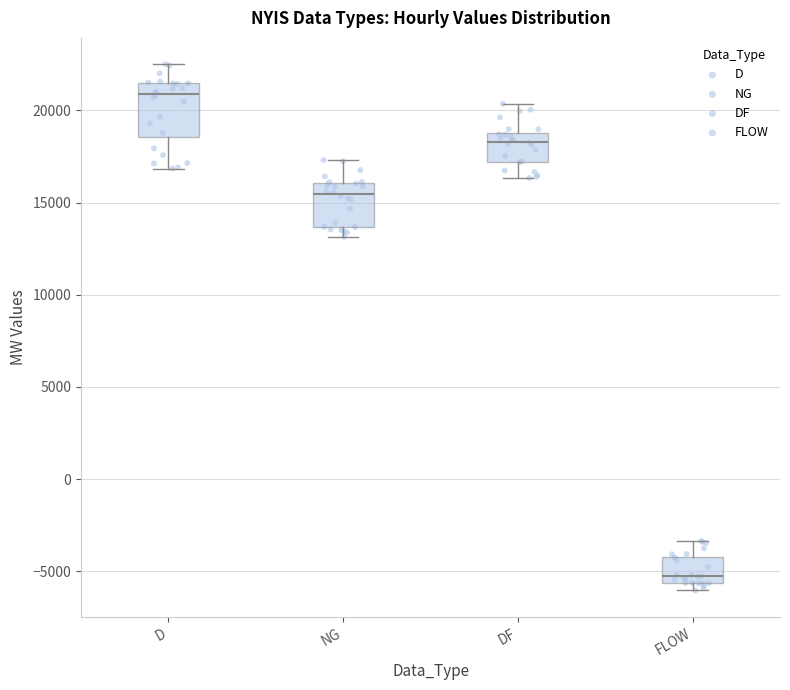

Reading left to right, read every box against the y-axis: the position of its median line, the range the box covers, and the ends of its whiskers. The values are not printed on the chart, so give them approximately, as read against the axis.

D: median 21000, box 18500 to 21500, whiskers 17000 to 22500
NG: median 15500, box 13500 to 16000, whiskers 13000 to 17500
DF: median 18500, box 17000 to 19000, whiskers 16500 to 20500
FLOW: median -5500 (just above the box's lower edge), box -5500 to -4000, whiskers -6000 to -3500